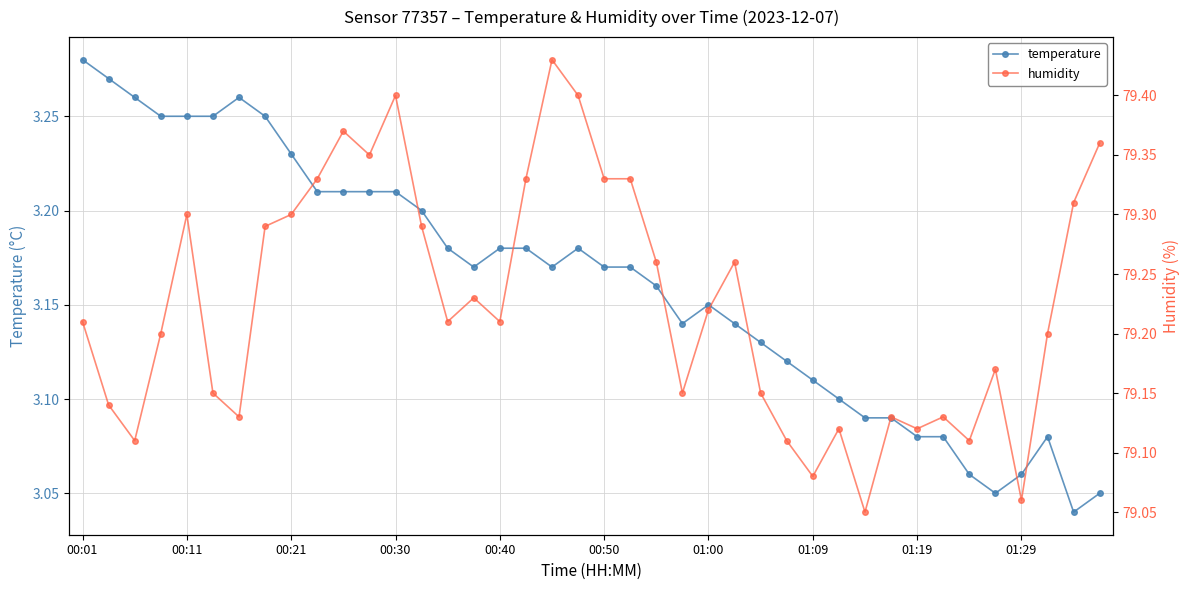

True or false: humidity and temperature intersect in this chart.

False